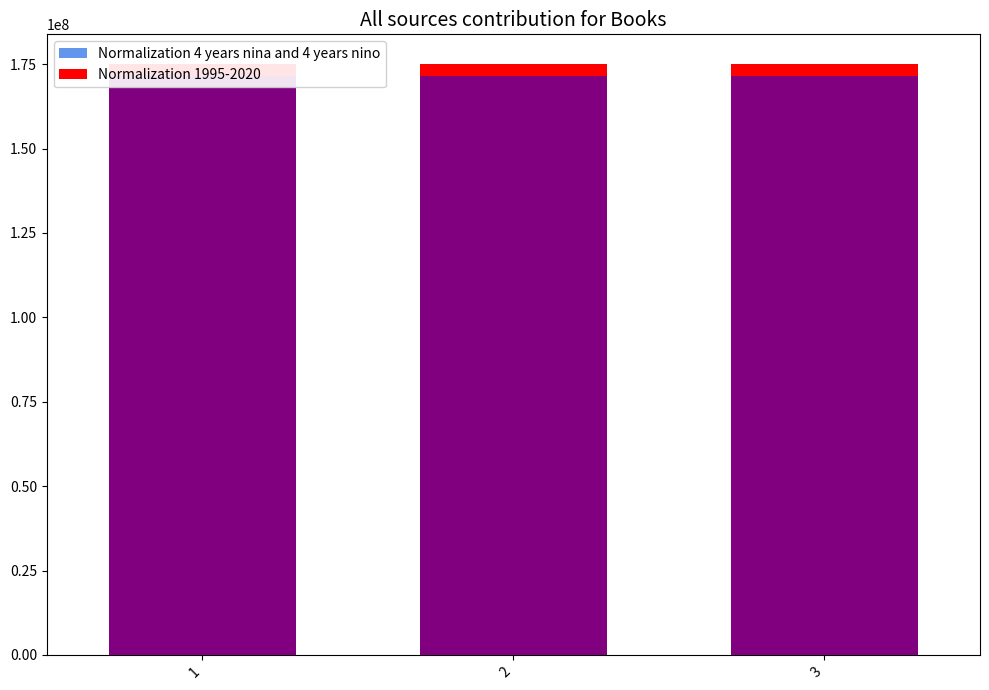

Which series has the largest range (max minus min)?

Normalization 4 years nina and 4 years nino